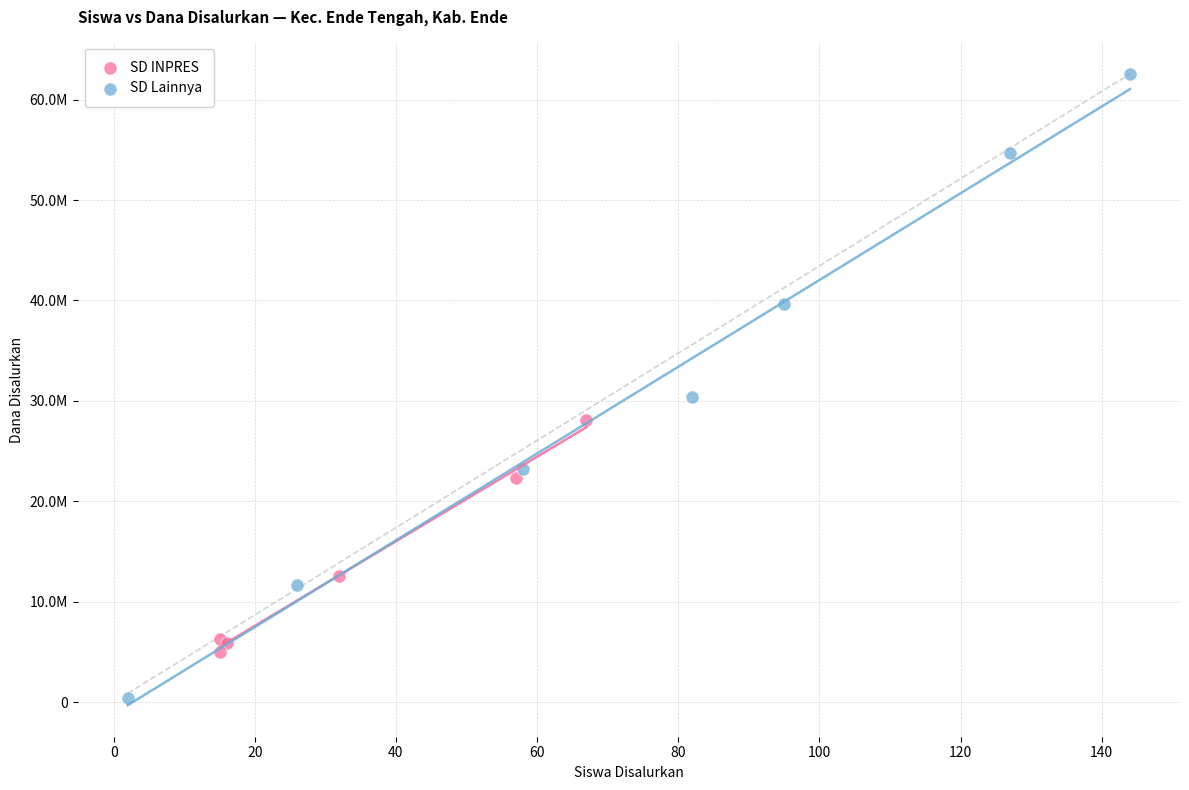

What are all the series names shown in the legend?

SD INPRES, SD Lainnya